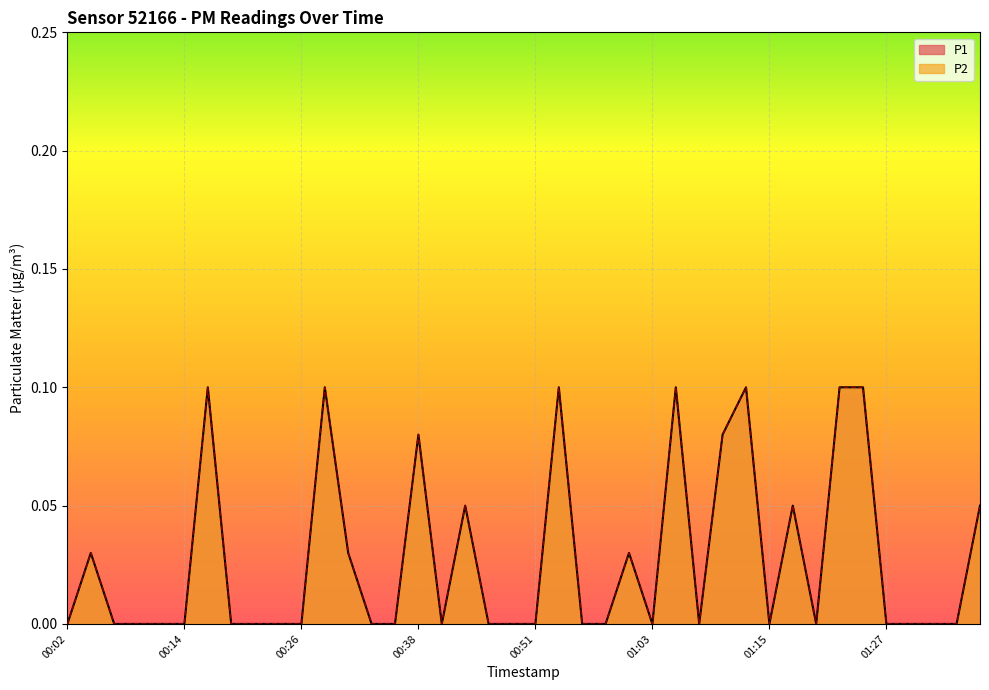

Reading left to right, extract all data points from this chart.

P1: 0.0	0.0	0.0	0.0	0.0	0.0	0.1	0.0	0.0	0.0	0.0	0.1	0.0	0.0	0.0	0.1	0.0	0.1	0.0	0.0	0.0	0.1	0.0	0.0	0.0	0.0	0.1	0.0	0.1	0.1	0.0	0.1	0.0	0.1	0.1	0.0	0.0	0.0	0.0	0.1
P2: 0.0	0.0	0.0	0.0	0.0	0.0	0.1	0.0	0.0	0.0	0.0	0.1	0.0	0.0	0.0	0.1	0.0	0.1	0.0	0.0	0.0	0.1	0.0	0.0	0.0	0.0	0.1	0.0	0.1	0.1	0.0	0.1	0.0	0.1	0.1	0.0	0.0	0.0	0.0	0.1